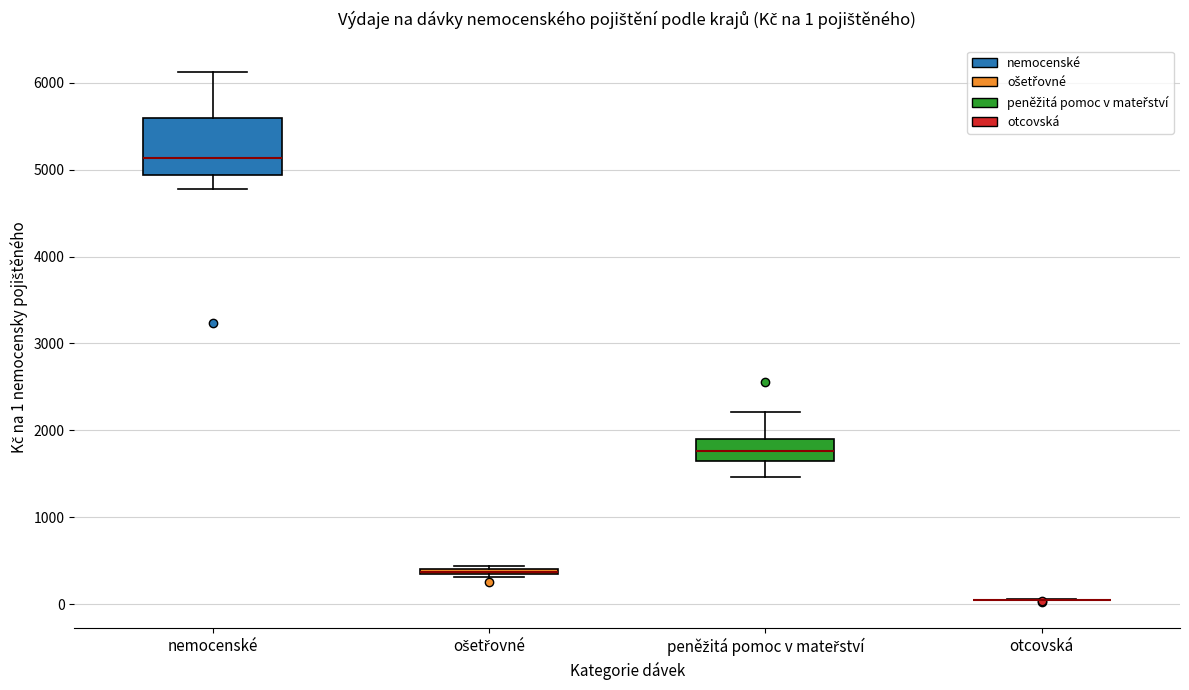

Comparing the boxes themselves (not the whiskers), which one is the tallest?

nemocenské